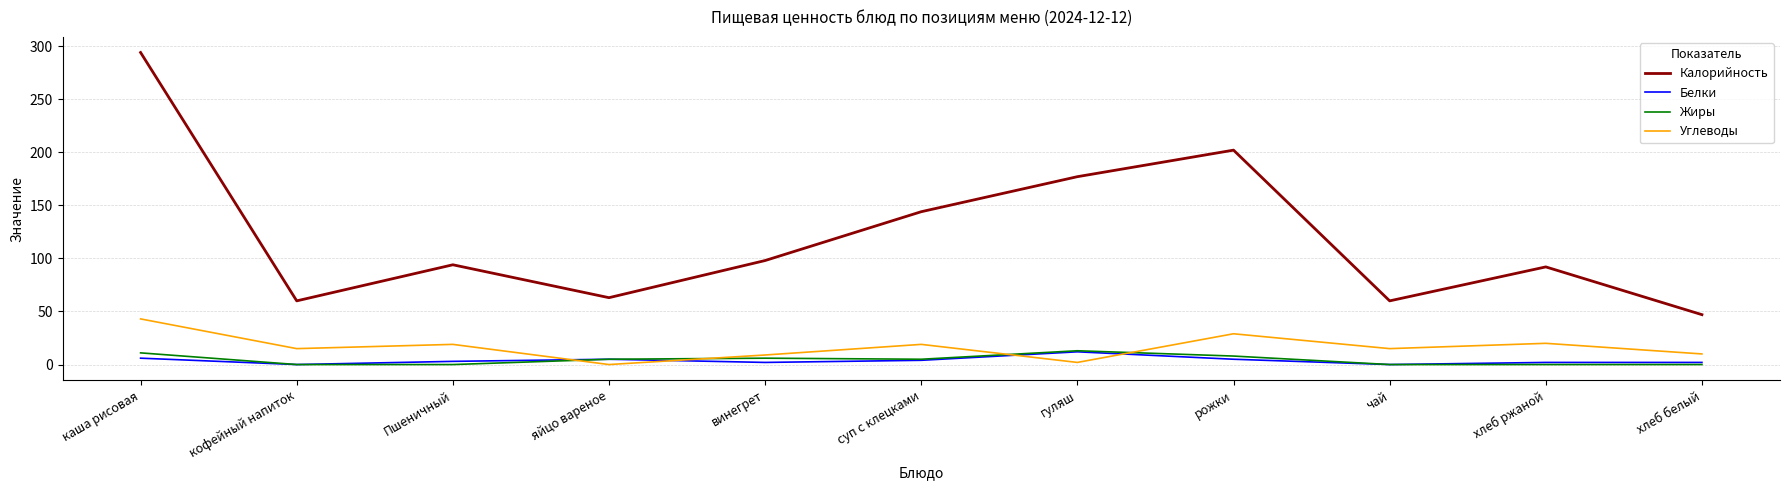

Is it true that Белки equals 2 at хлеб белый?

True